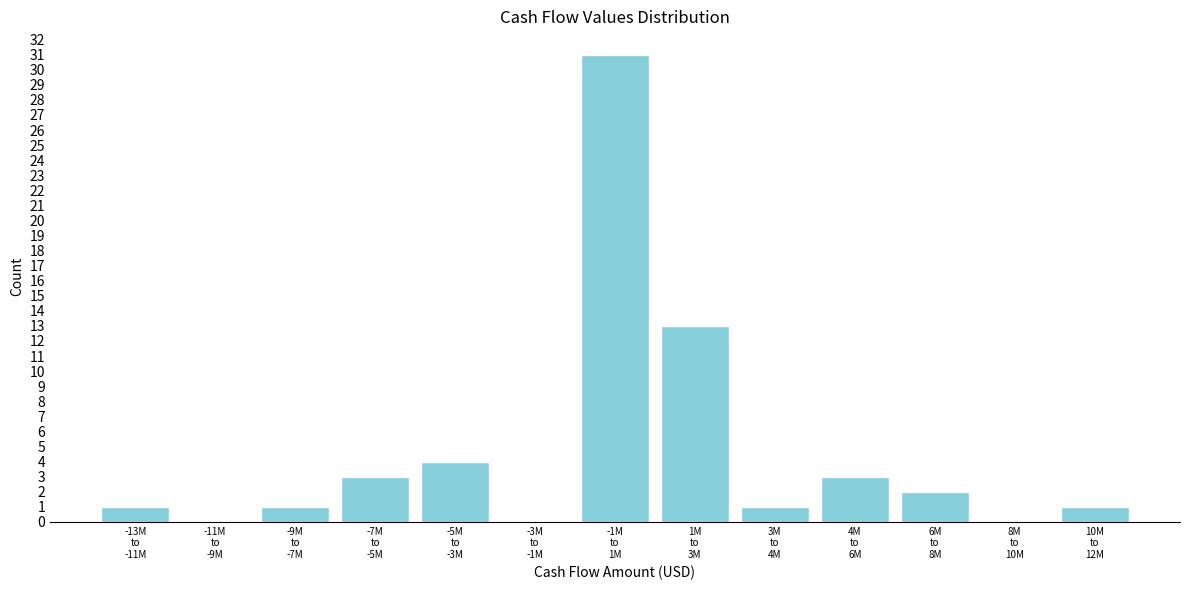

What is the greatest value displayed?

31